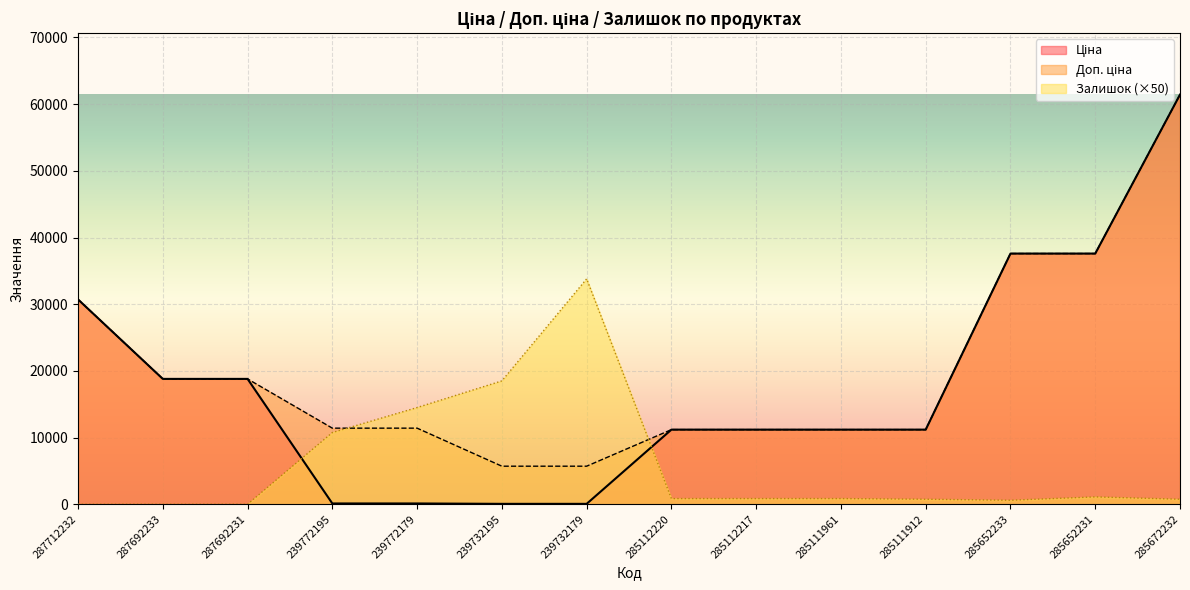

What is the maximum value shown in the chart?

61434.3